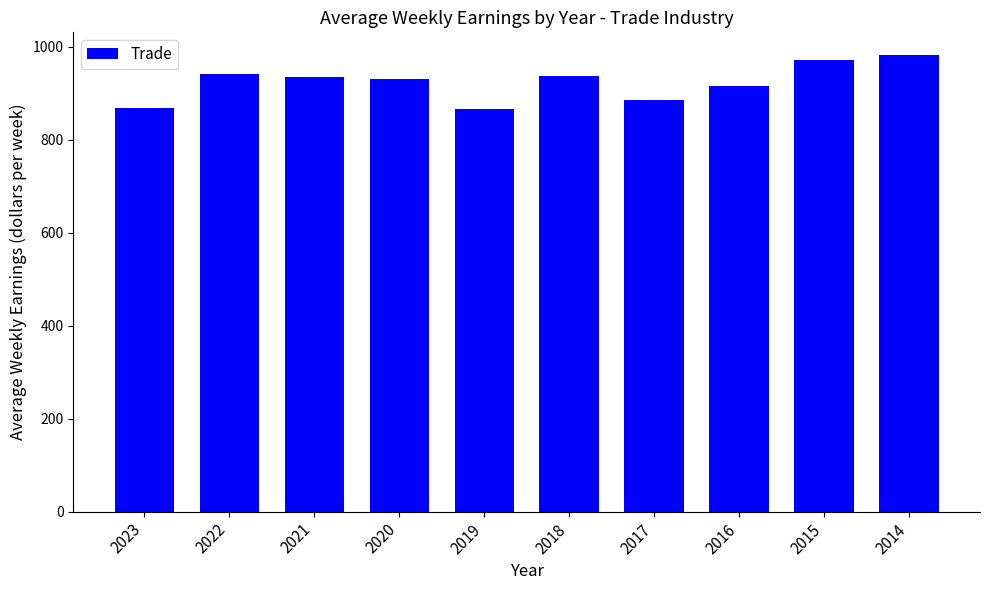

What is the difference between the maximum and minimum values?

115.0